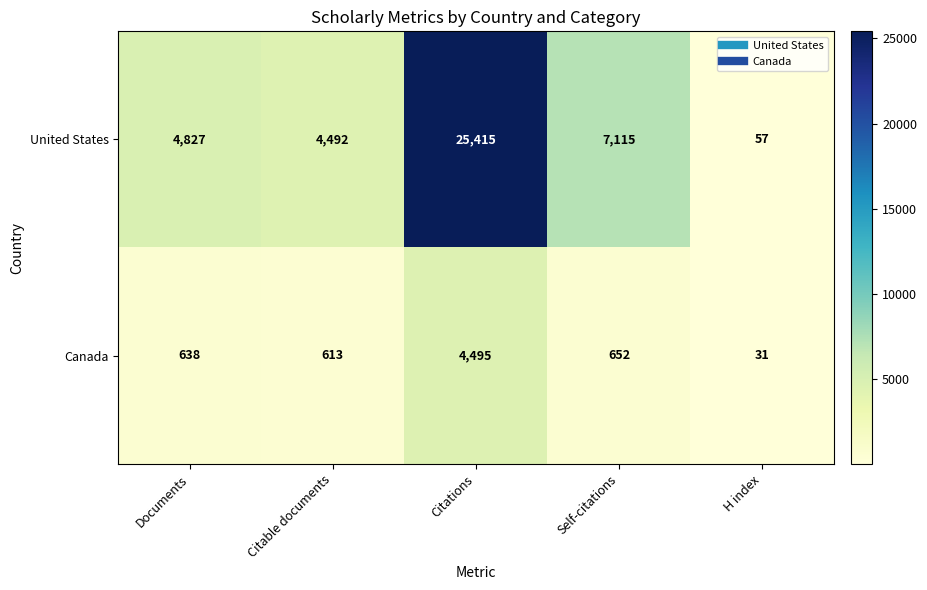

Rank the series by their average value, from lowest to highest.

Canada, United States